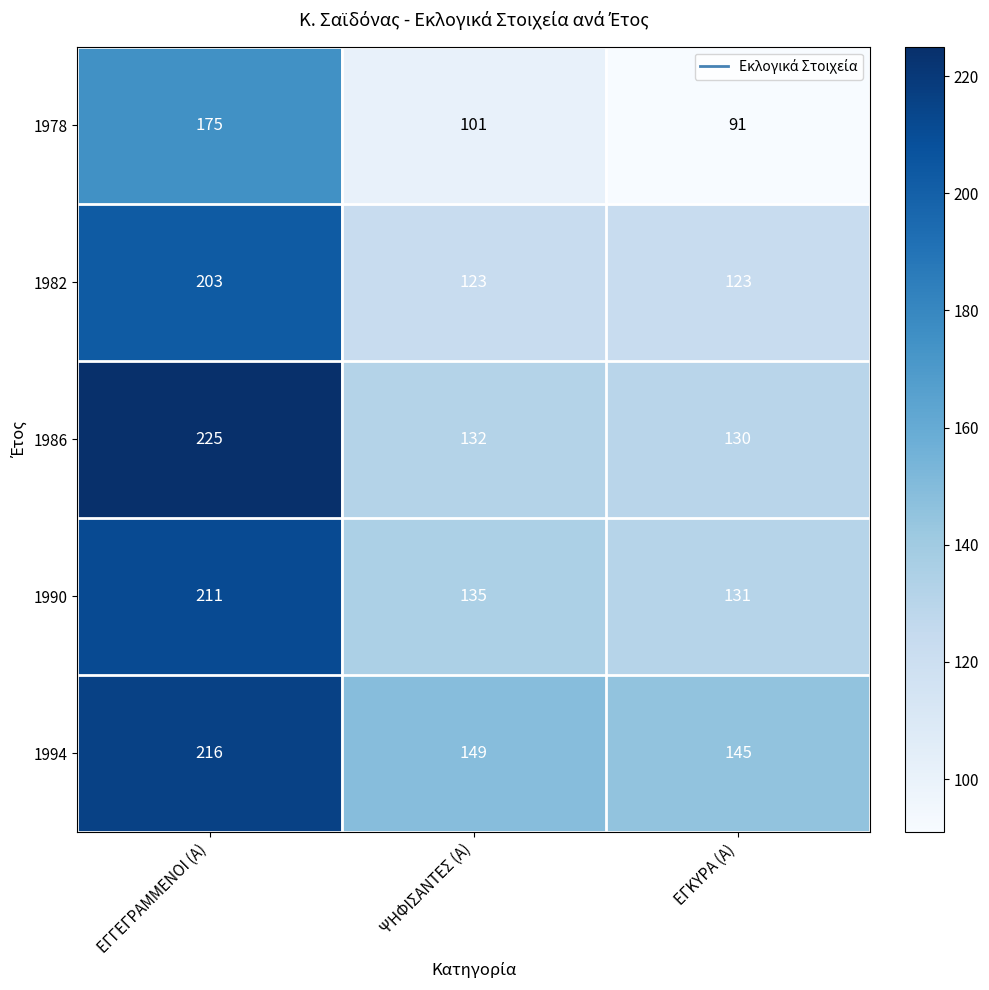

Where is 1978 nearest to the value 133?

ΨΗΦΙΣΑΝΤΕΣ (Α)